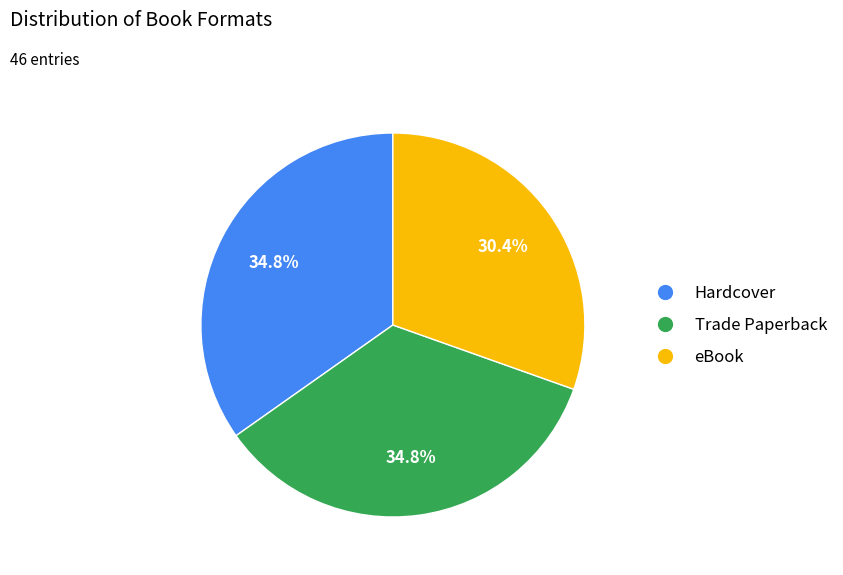

Is it true that Trade Paperback is 22% of the pie?

False